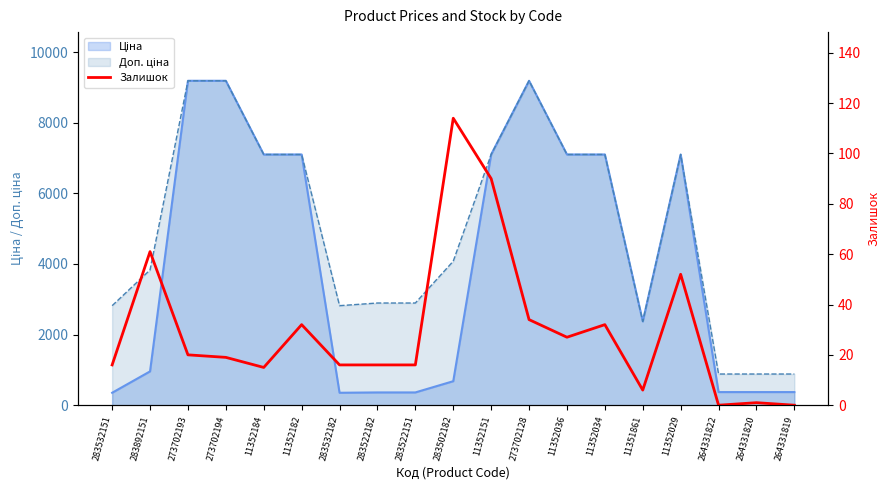

Reading left to right, what are all the values shown in this chart?

283532151=16	283892151=61	273702193=20	273702194=19	11352184=15	11352182=32	283532182=16	283522182=16	283522151=16	283502182=114	11352151=90	273702128=34	11352036=27	11352034=32	11351861=6	11352029=52	264331822=0	264331820=1	264331819=0